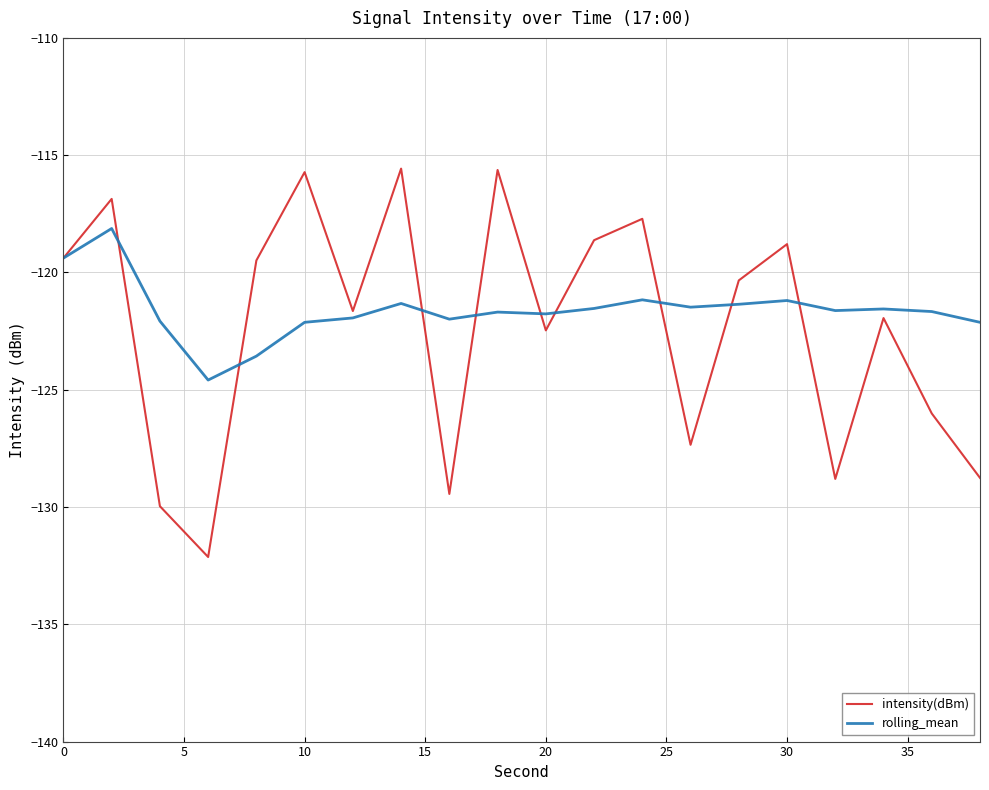

What is the smallest value displayed?

-132.1